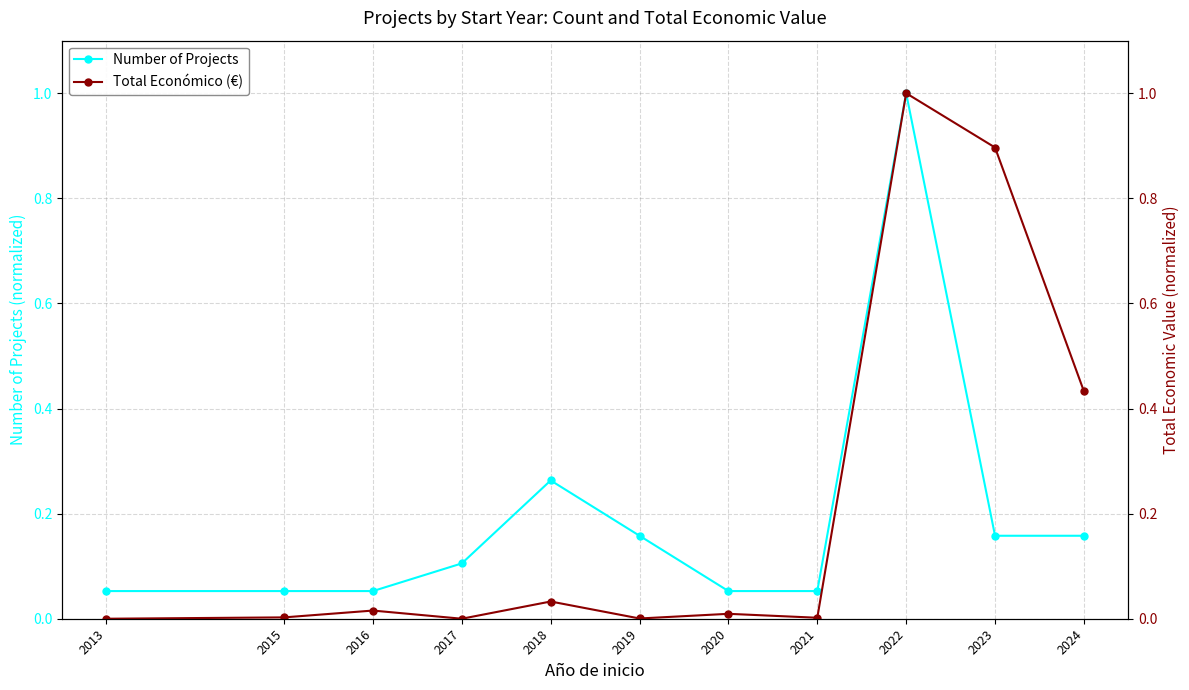

What is the total value across all series at 2020?

0.1